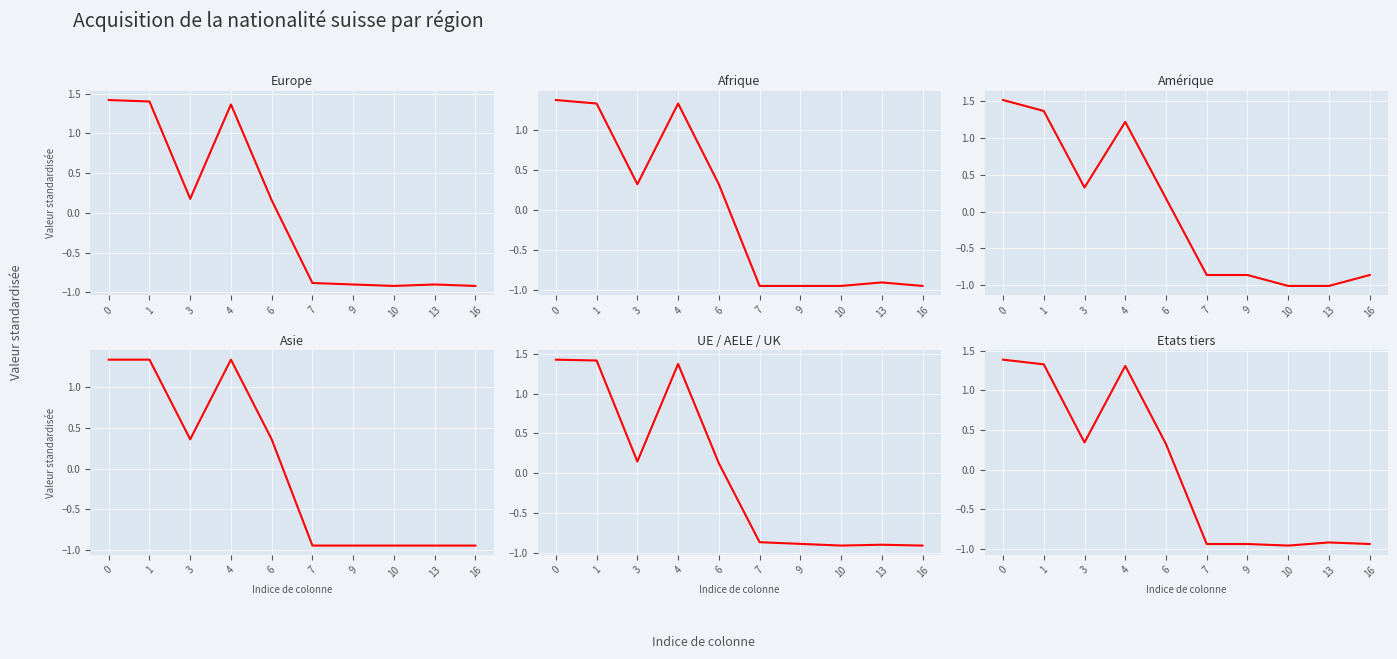

Is it true that Etats tiers equals 0.1 at 6?

False